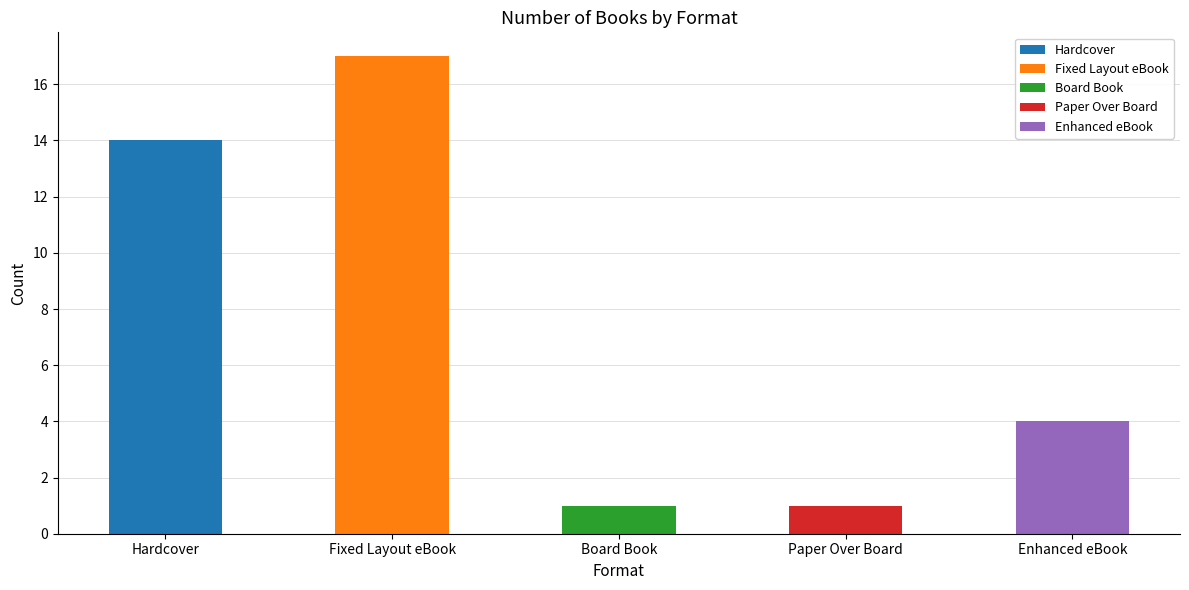

What is the label of the 5th bar from the left?

Enhanced eBook